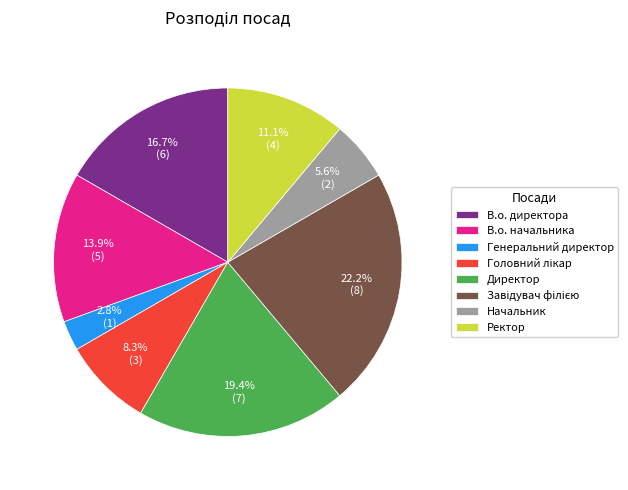

Does any single category account for the majority?

No